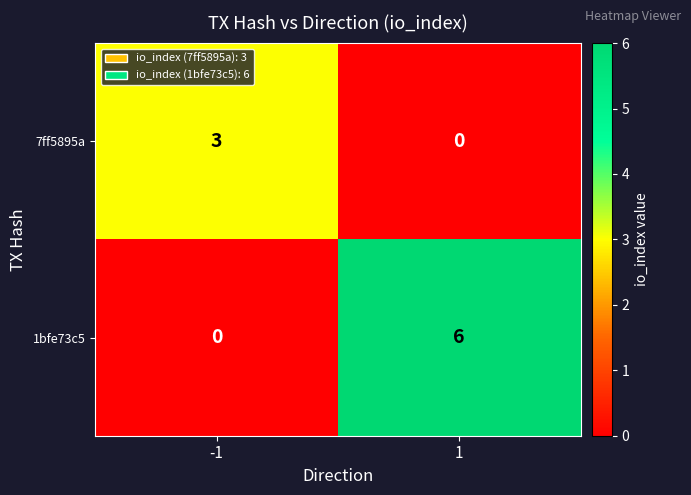

What is the spread (max minus min) of values at 1?

6